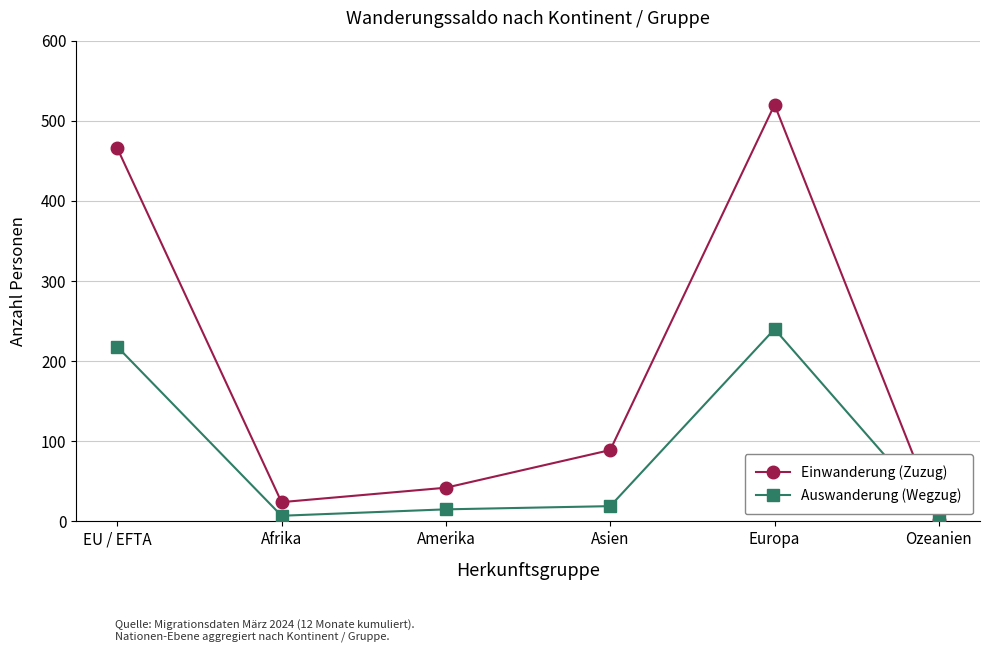

Is this an area chart (filled region under the line)?

No